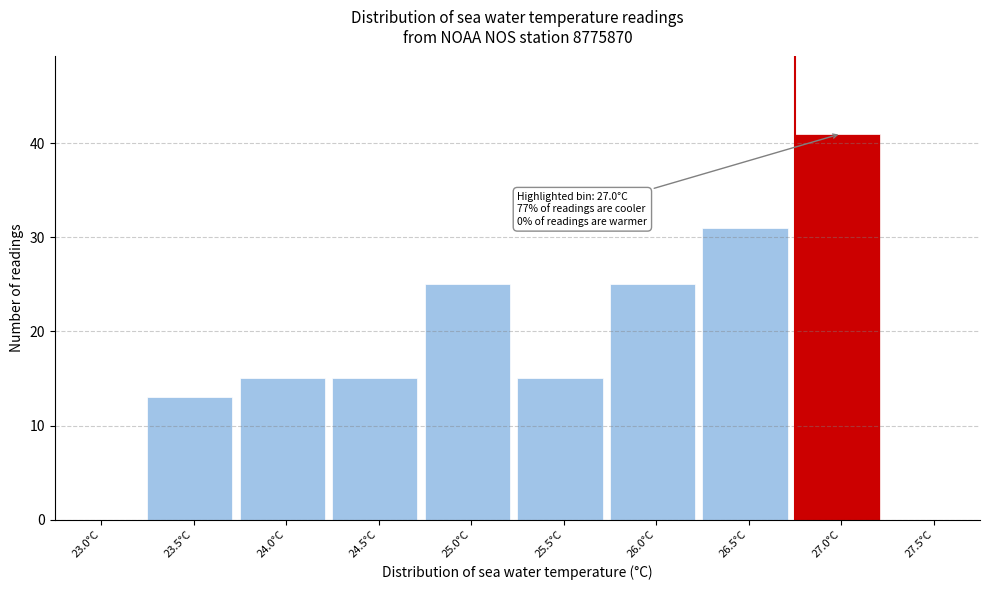

Reading right to left, what are all the values shown in this chart?

27.5°C=0	27.0°C=41	26.5°C=31	26.0°C=25	25.5°C=15	25.0°C=25	24.5°C=15	24.0°C=15	23.5°C=13	23.0°C=0